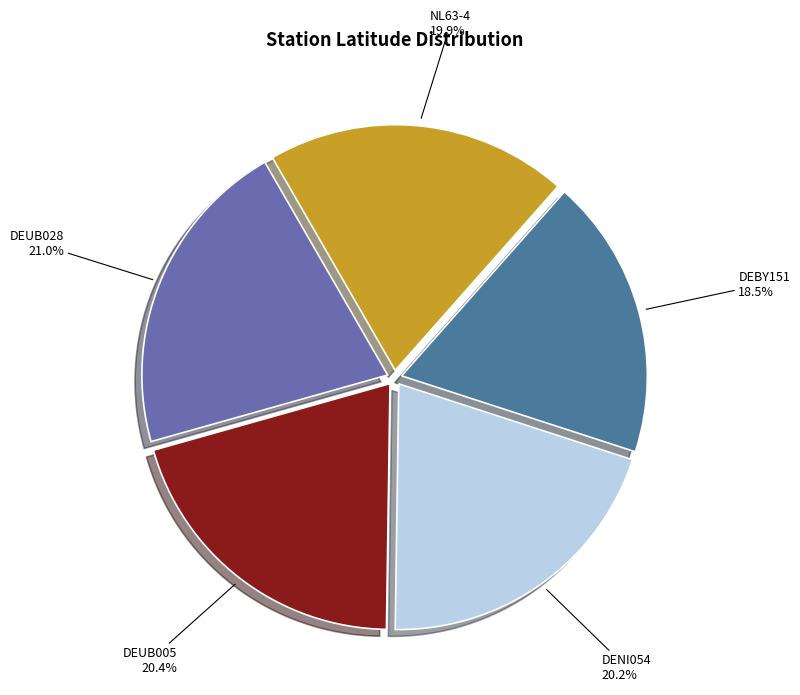

How many slices are in this pie chart?

5